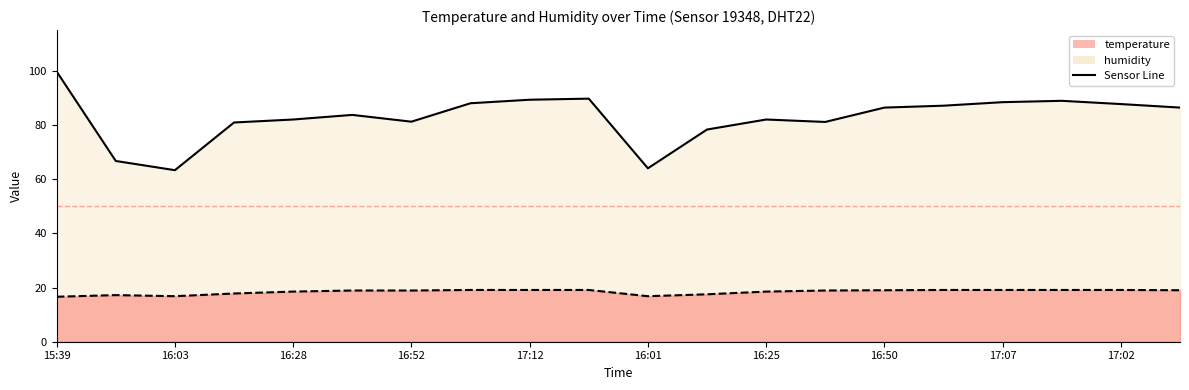

Reading left to right, what are all the values shown in this chart?

temperature: 16.6	17.2	16.8	17.8	18.5	18.9	18.9	19.1	19.1	19.1	16.8	17.5	18.5	18.9	19.0	19.1	19.1	19.1	19.1	19.0
humidity: 99.7	66.7	63.3	80.9	82.0	83.7	81.2	88.0	89.3	89.7	64.0	78.3	82.0	81.1	86.4	87.1	88.4	88.9	87.7	86.4